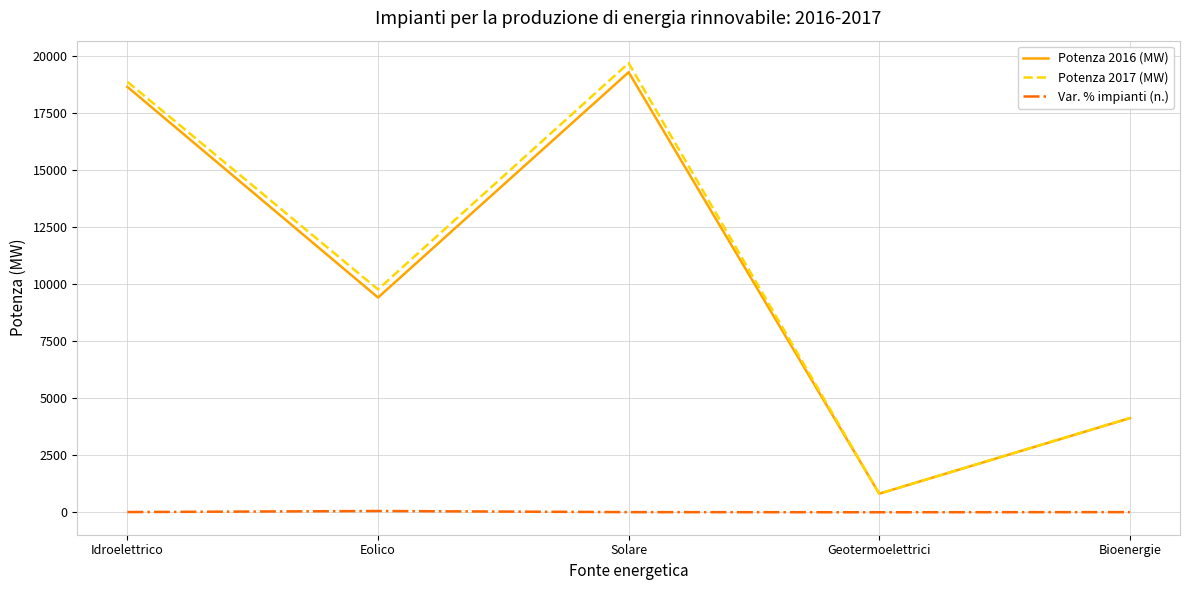

What is the total value across all series at Geotermoelettrici?

1627.0